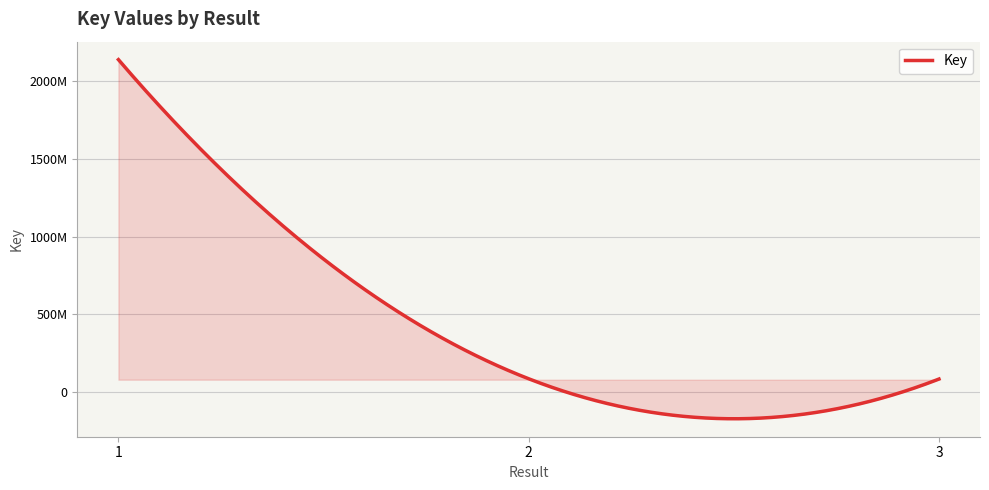

Does the chart display data point markers on the line(s)?

No